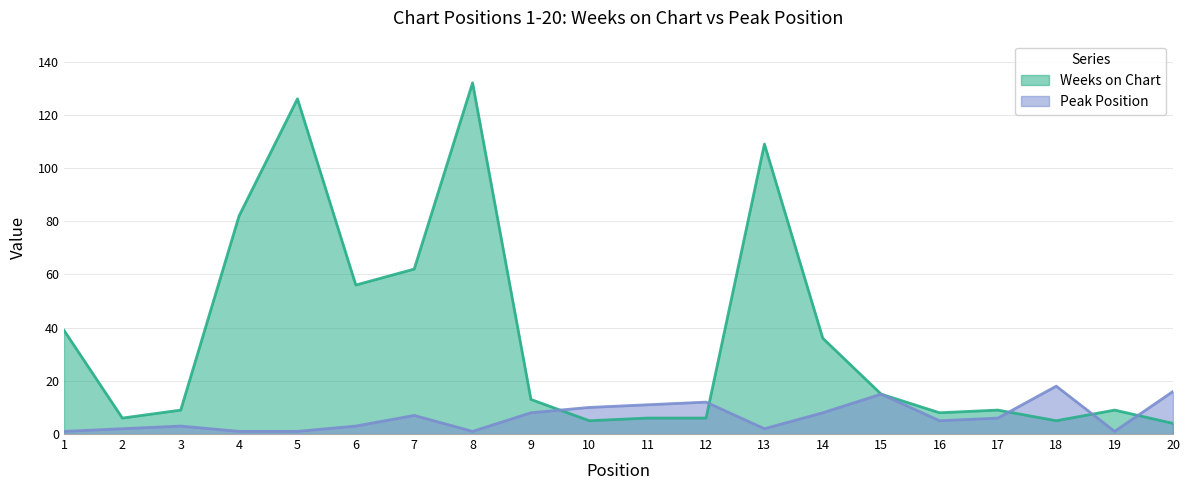

What is the total value across all series at 8?

133